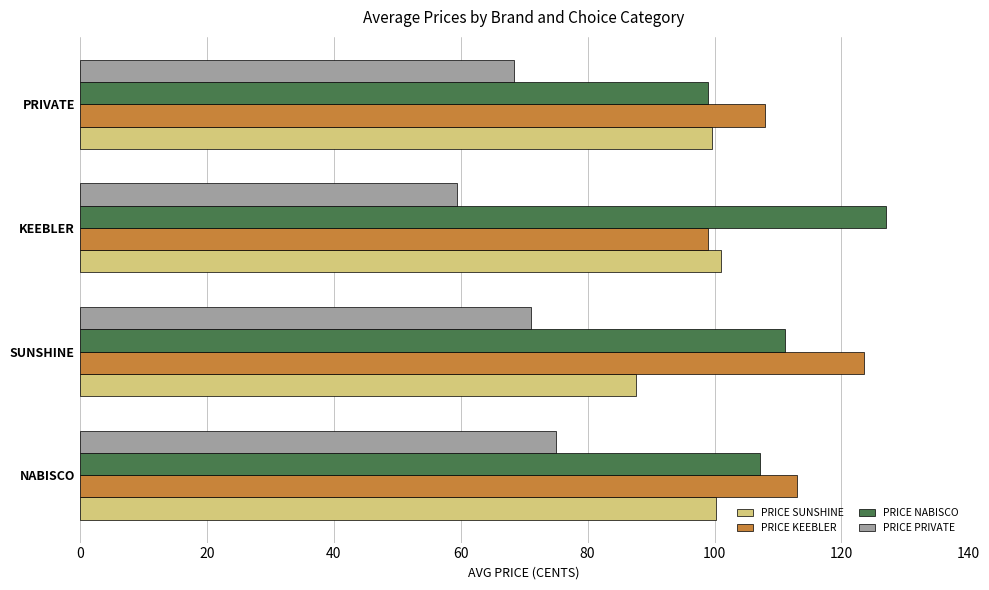

The value of PRICE KEEBLER at SUNSHINE is 123.5. True or false?

True